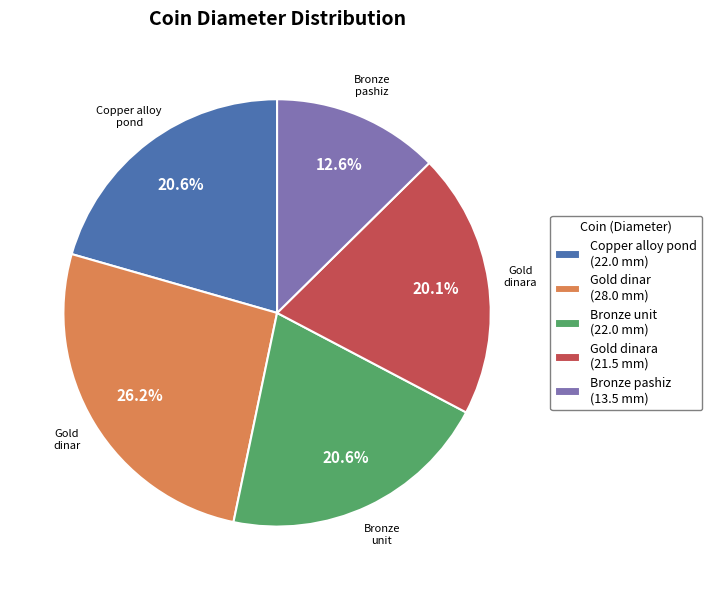

Which has a higher value, Bronze pashiz (13.5 mm) or Bronze unit (22.0 mm)?

Bronze unit (22.0 mm)